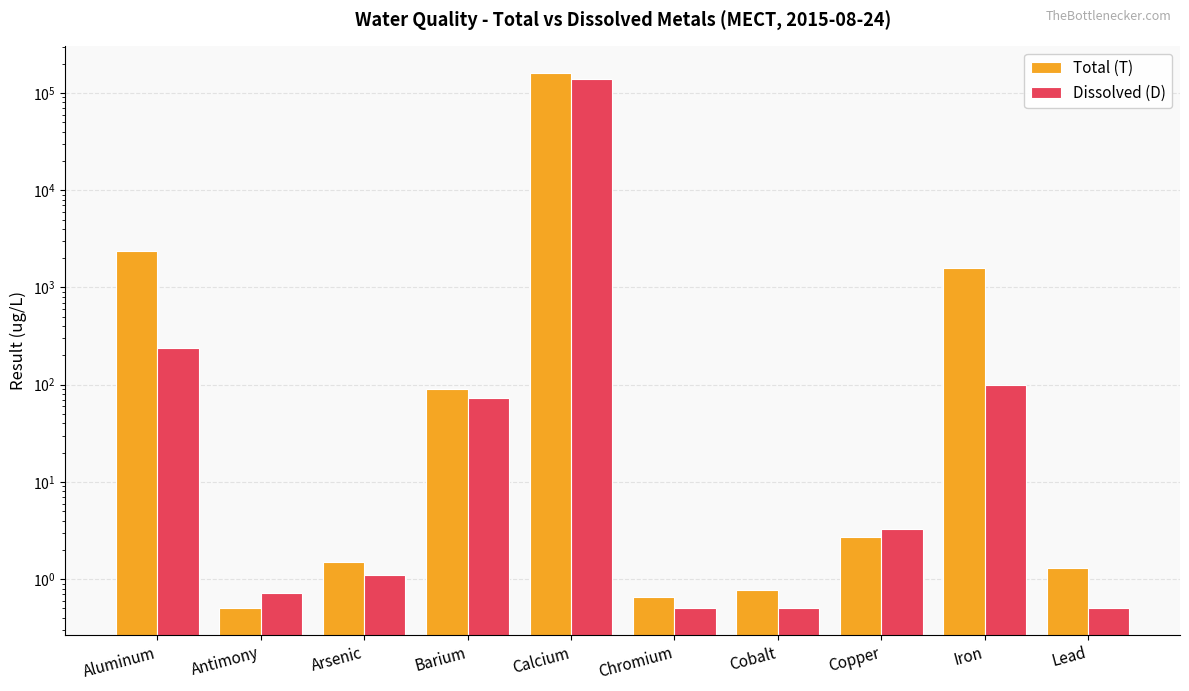

How many data points does each series have?

10